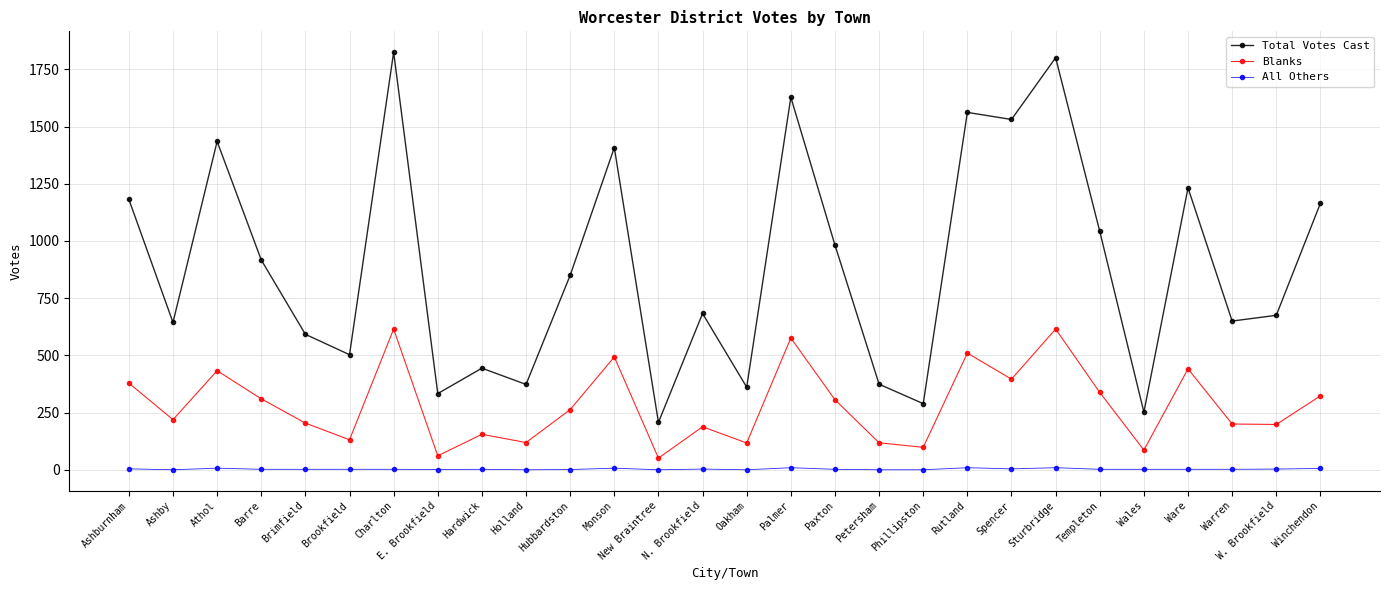

True or false: All Others has more than 2 interior local peaks.

True